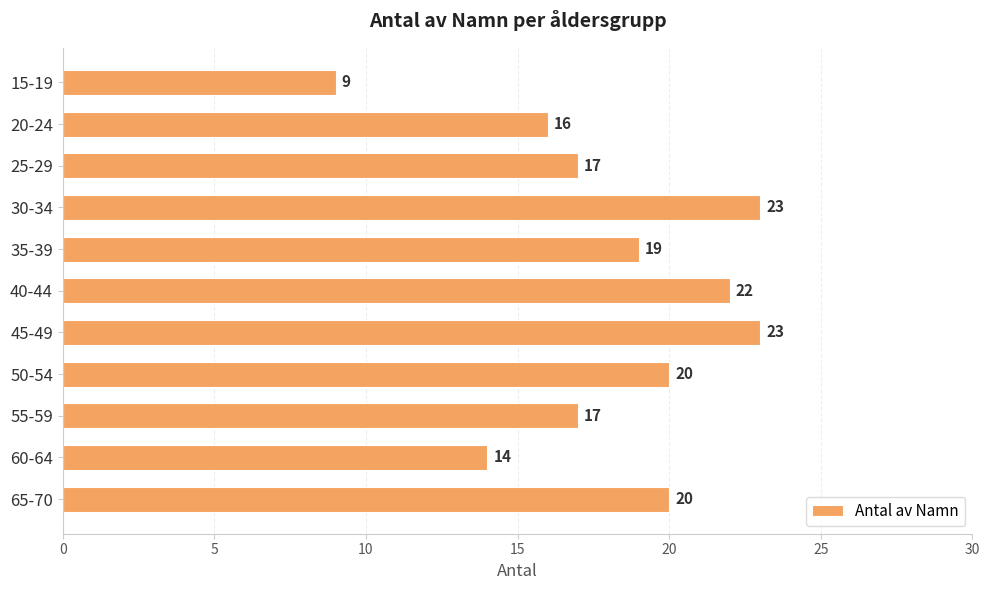

What value does the data have at 30-34?

23